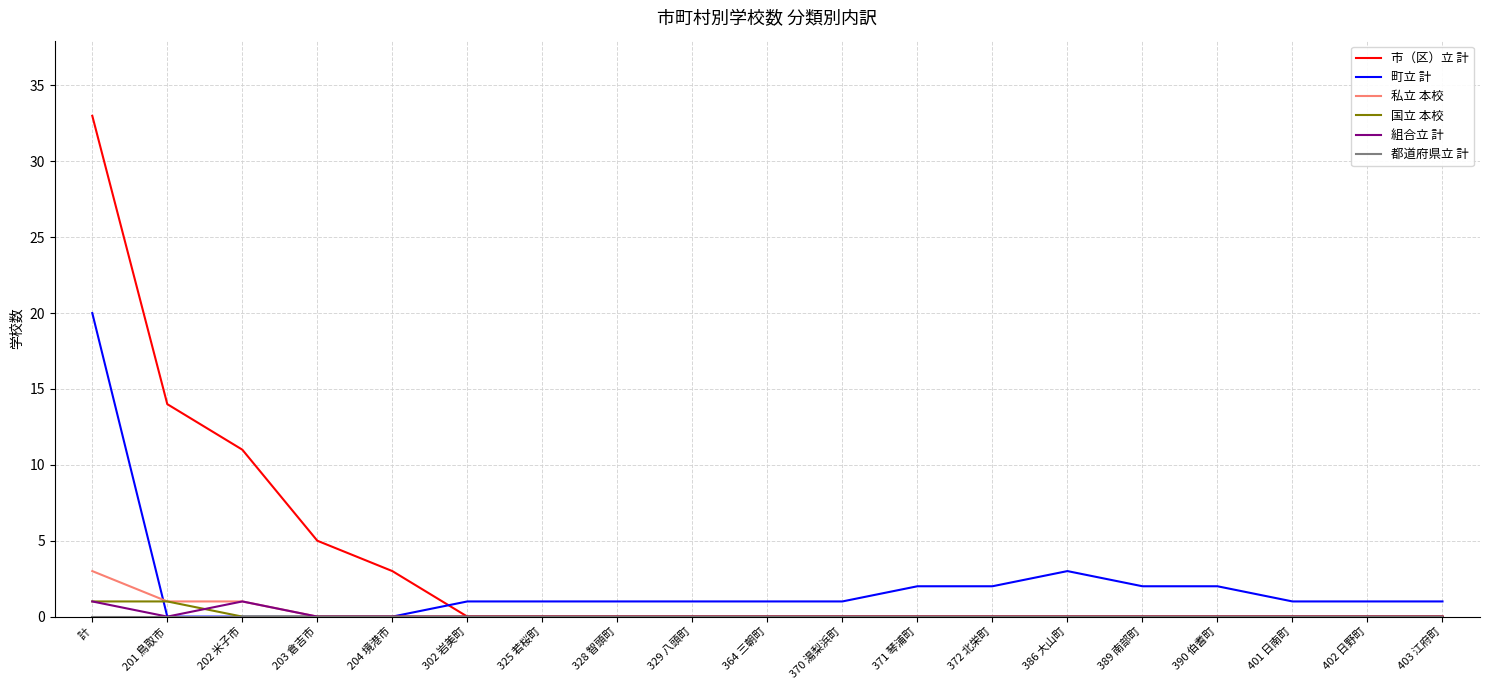

Which label corresponds to the largest value in the chart?

計